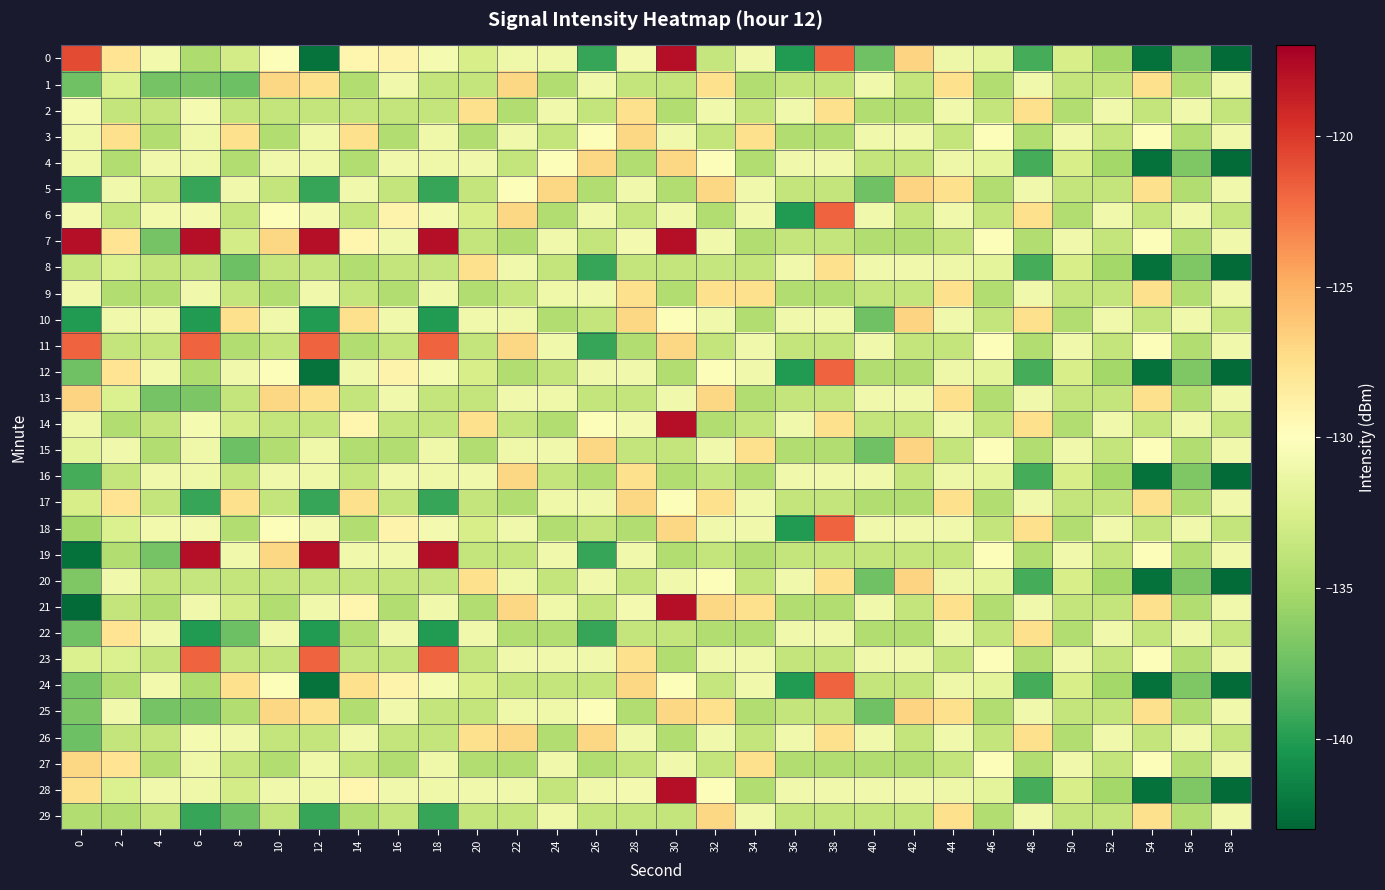

Which series has the largest total across all categories?

7